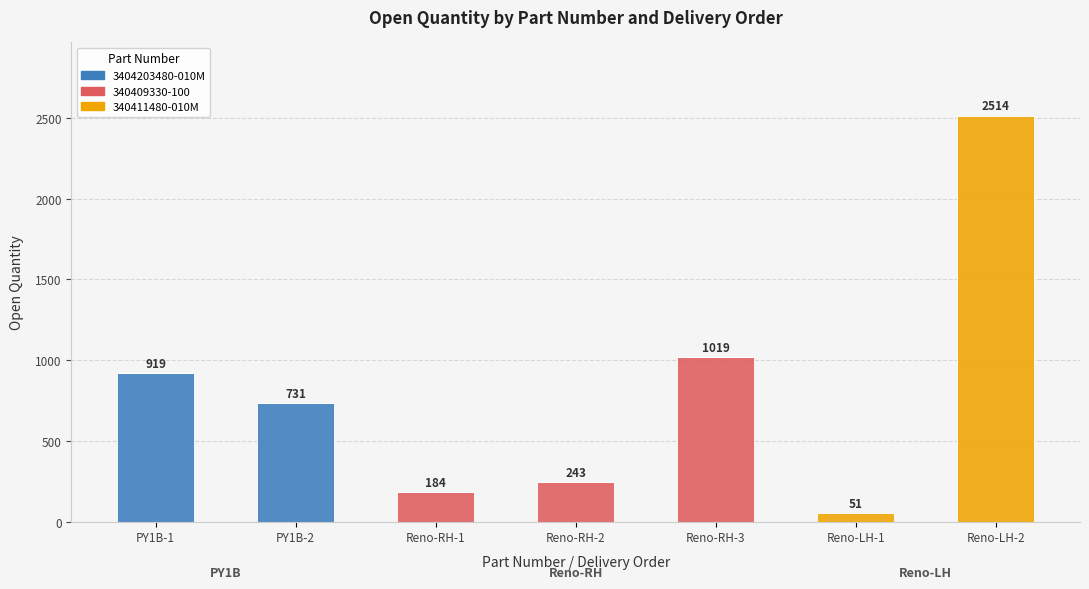

Count the number of data series in this chart.

3